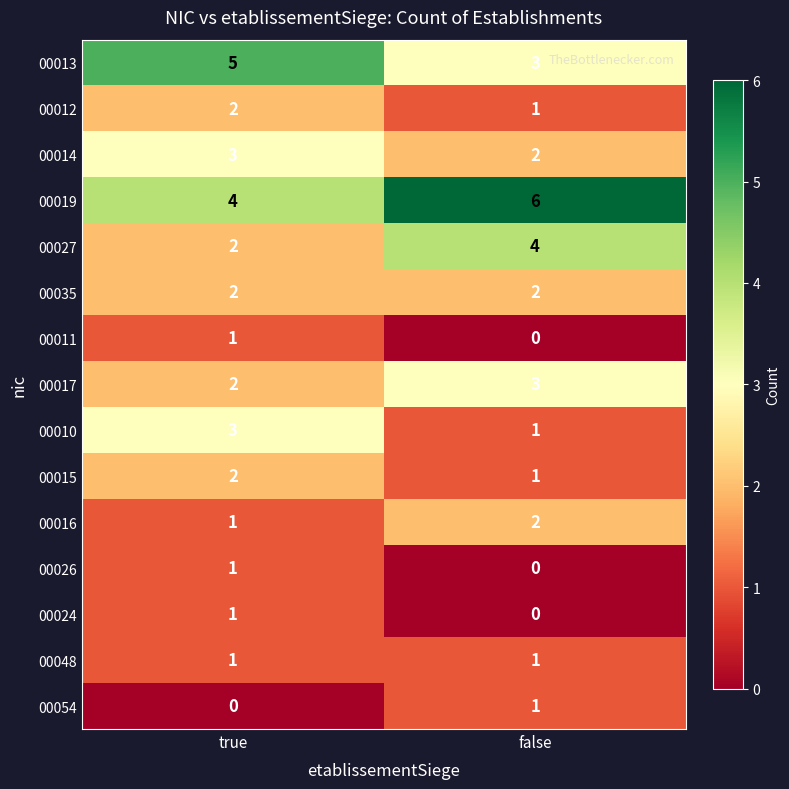

Reading left to right, transcribe all the data shown in this chart.

00013: 5	3
00012: 2	1
00014: 3	2
00019: 4	6
00027: 2	4
00035: 2	2
00011: 1	0
00017: 2	3
00010: 3	1
00015: 2	1
00016: 1	2
00026: 1	0
00024: 1	0
00048: 1	1
00054: 0	1